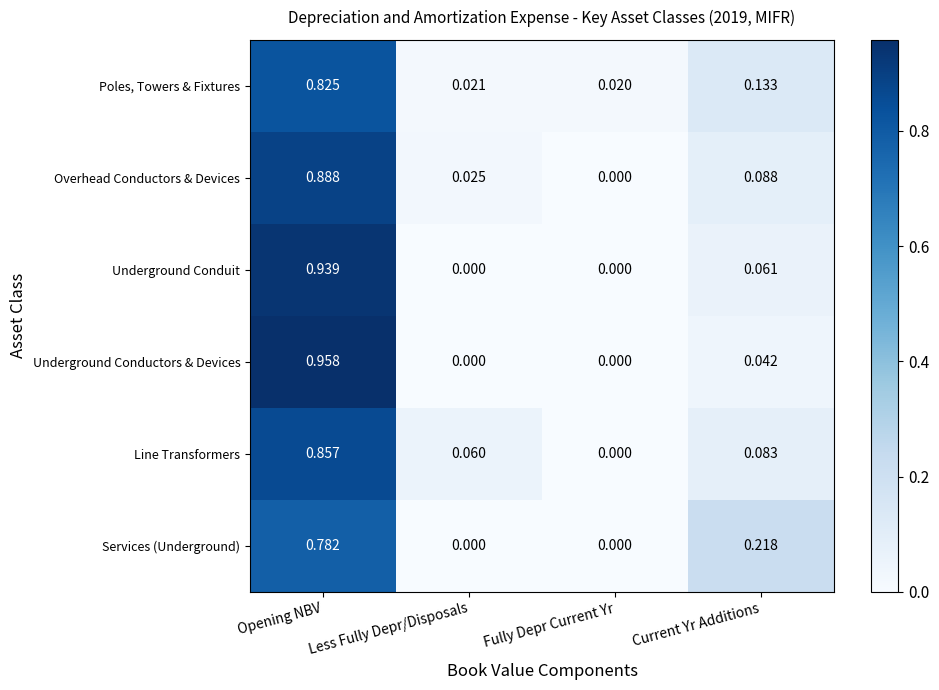

Between Opening NBV and Fully Depr Current Yr, which series saw the biggest shift?

Underground Conductors & Devices